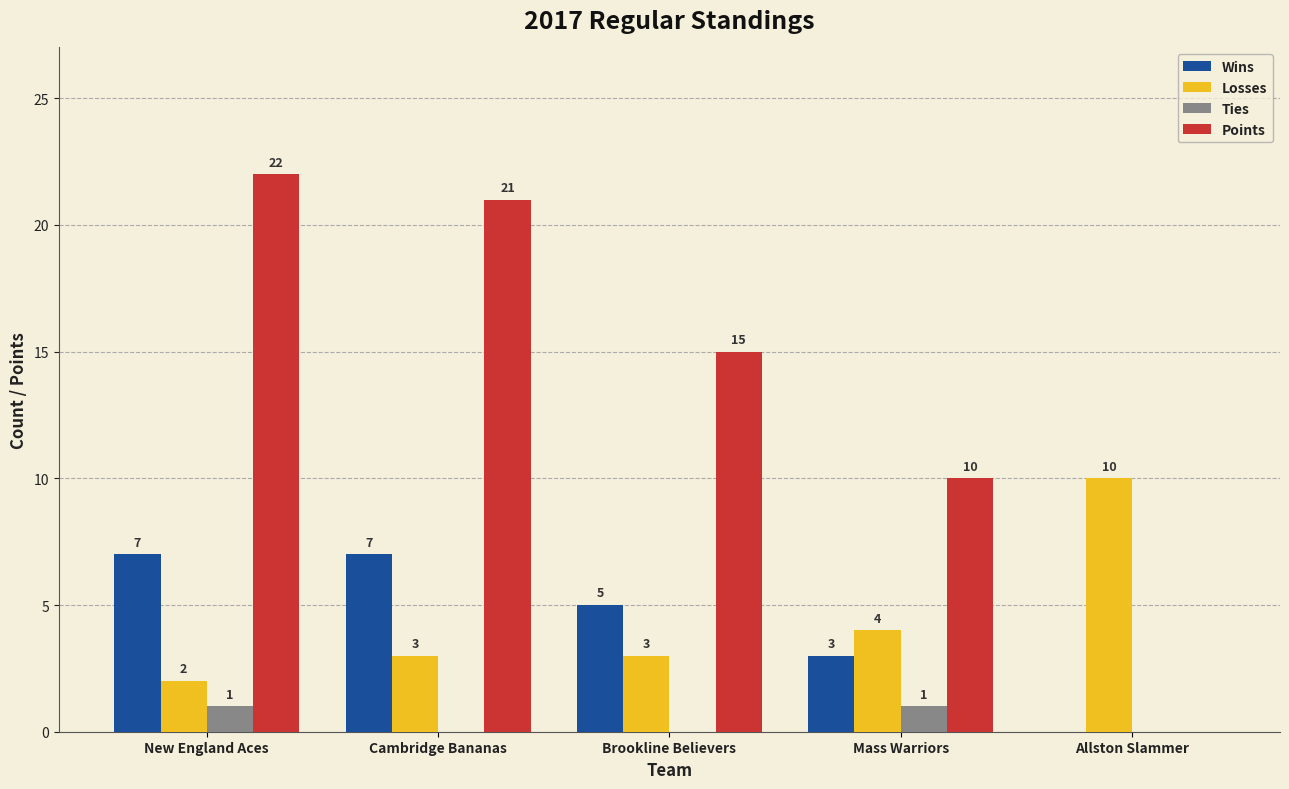

Count the number of categories in the chart.

5